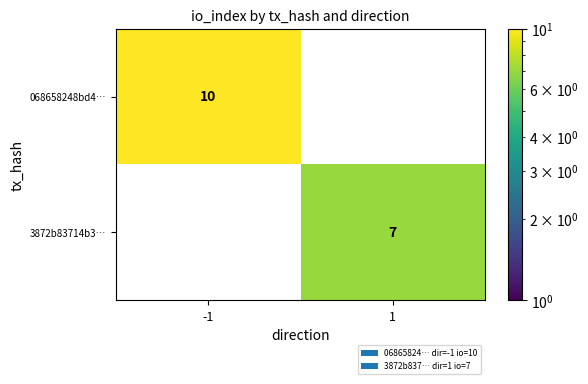

What is the approximate value of 3872b83714b3… at 1?

7